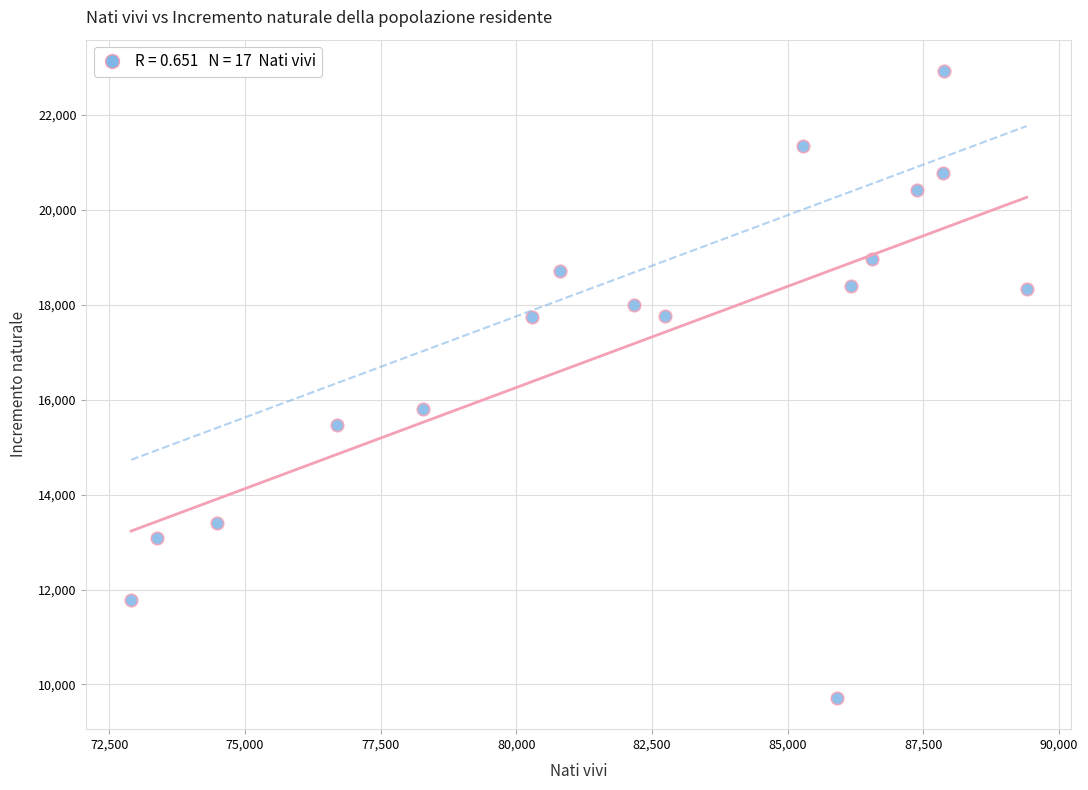

What is the range of Y values (max minus min)?

13200